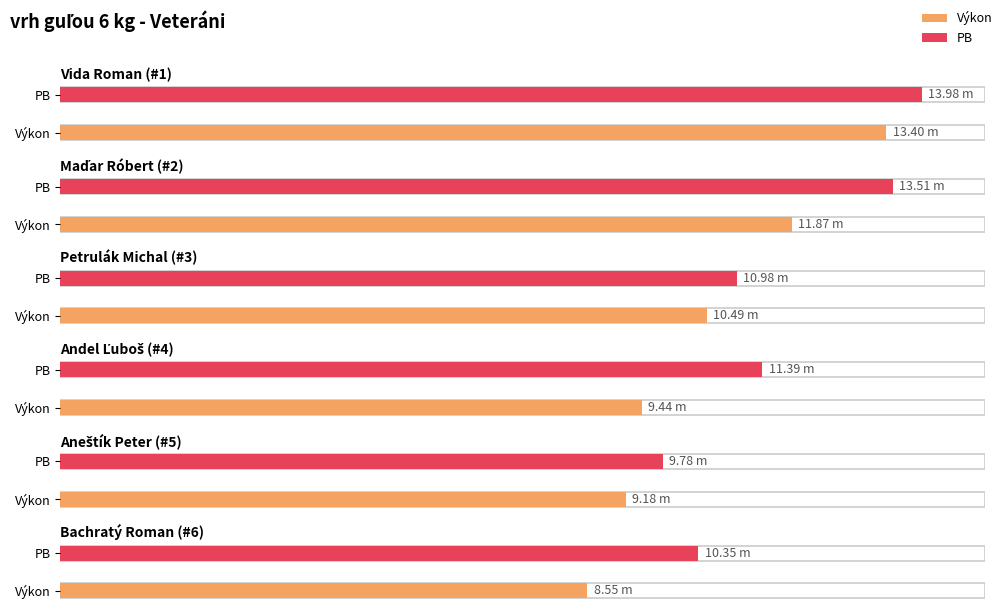

What is the greatest value displayed?

14.0